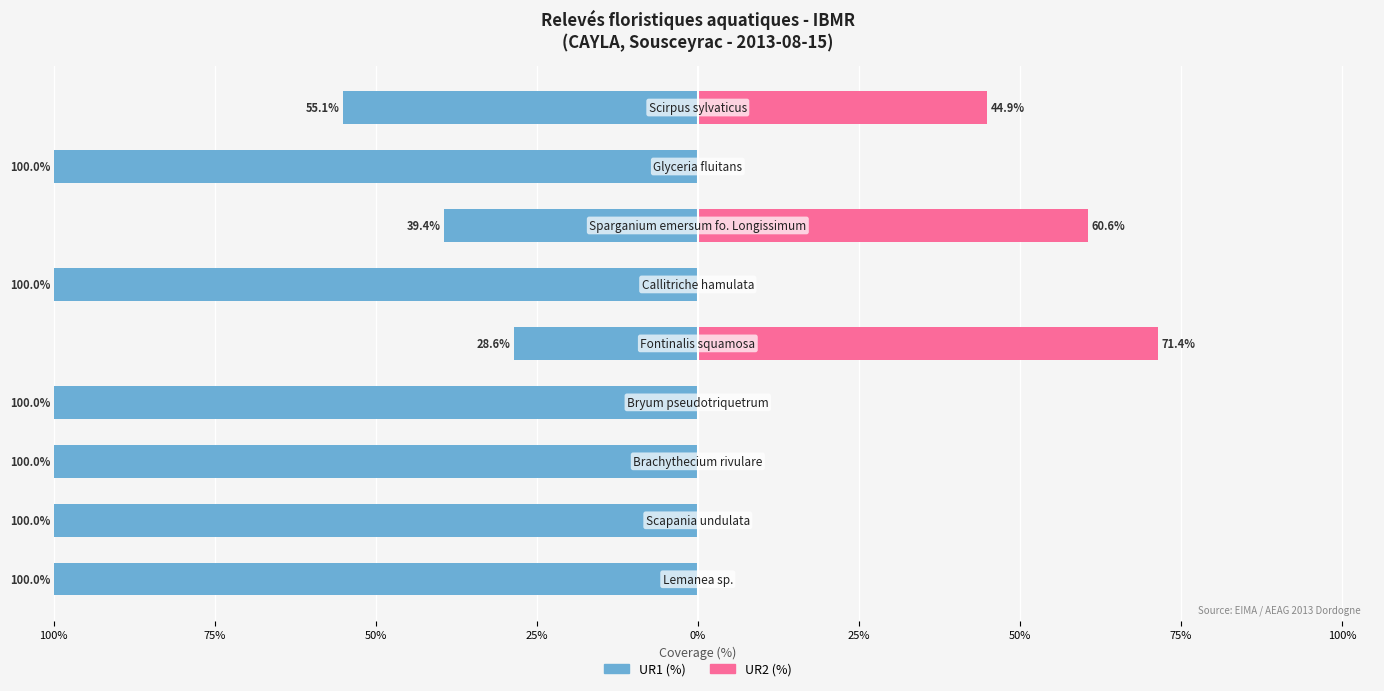

How many series are shown in this chart?

2